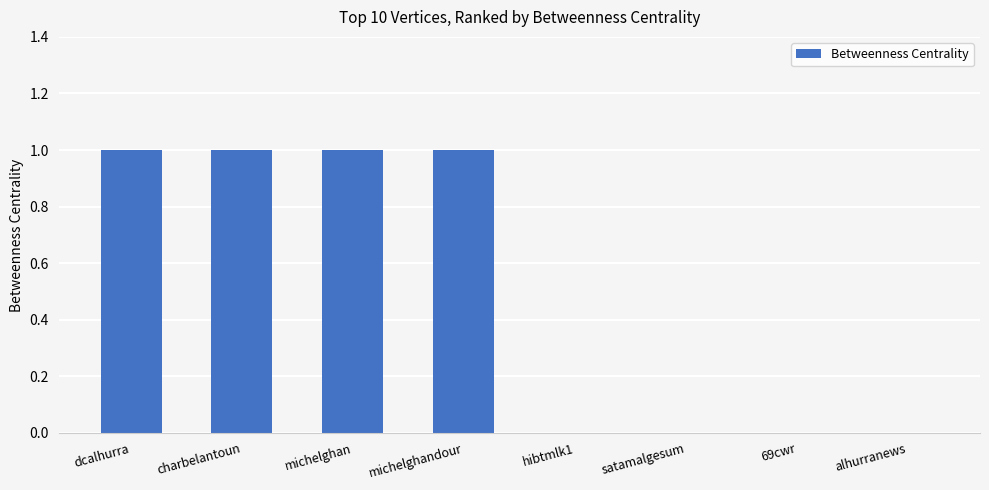

Reading left to right, list all the values displayed in this chart.

dcalhurra=1	charbelantoun=1	michelghan=1	michelghandour=1	hibtmlk1=0	satamalgesum=0	69cwr=0	alhurranews=0